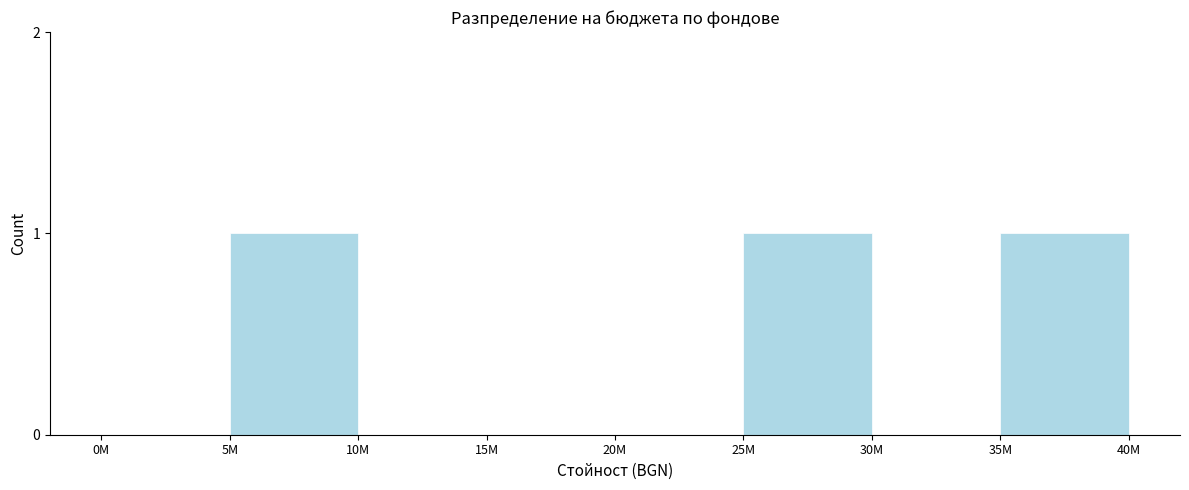

Reading right to left, list all the values displayed in this chart.

35M=1	30M=0	25M=1	20M=0	15M=0	10M=0	5M=1	0M=0